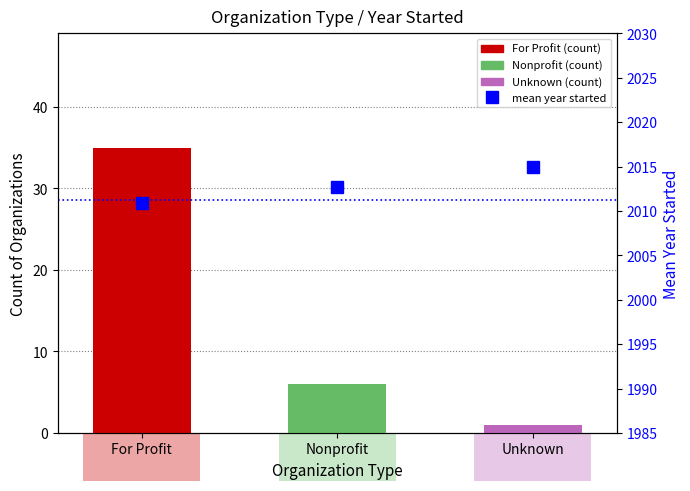

The value at Unknown is 1112.9. True or false?

False